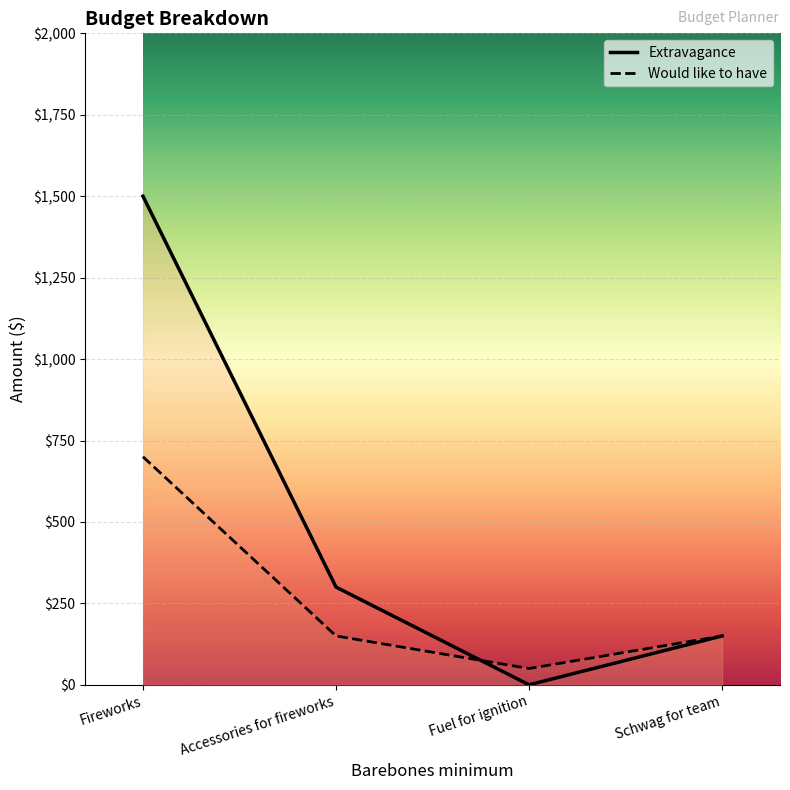

Reading left to right, transcribe all the data shown in this chart.

Extravagance: 1500	300	0	150
Would like to have: 700	150	50	150